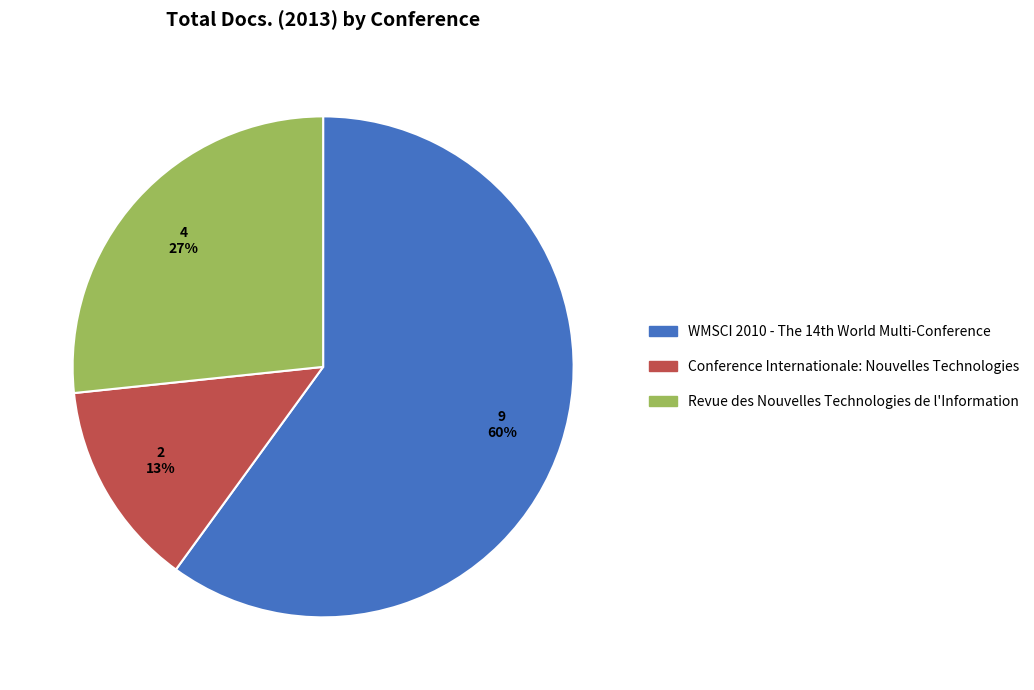

Combined, do Revue des Nouvelles Technologies de l'Information and Conference Internationale: Nouvelles Technologies account for over 50%?

No